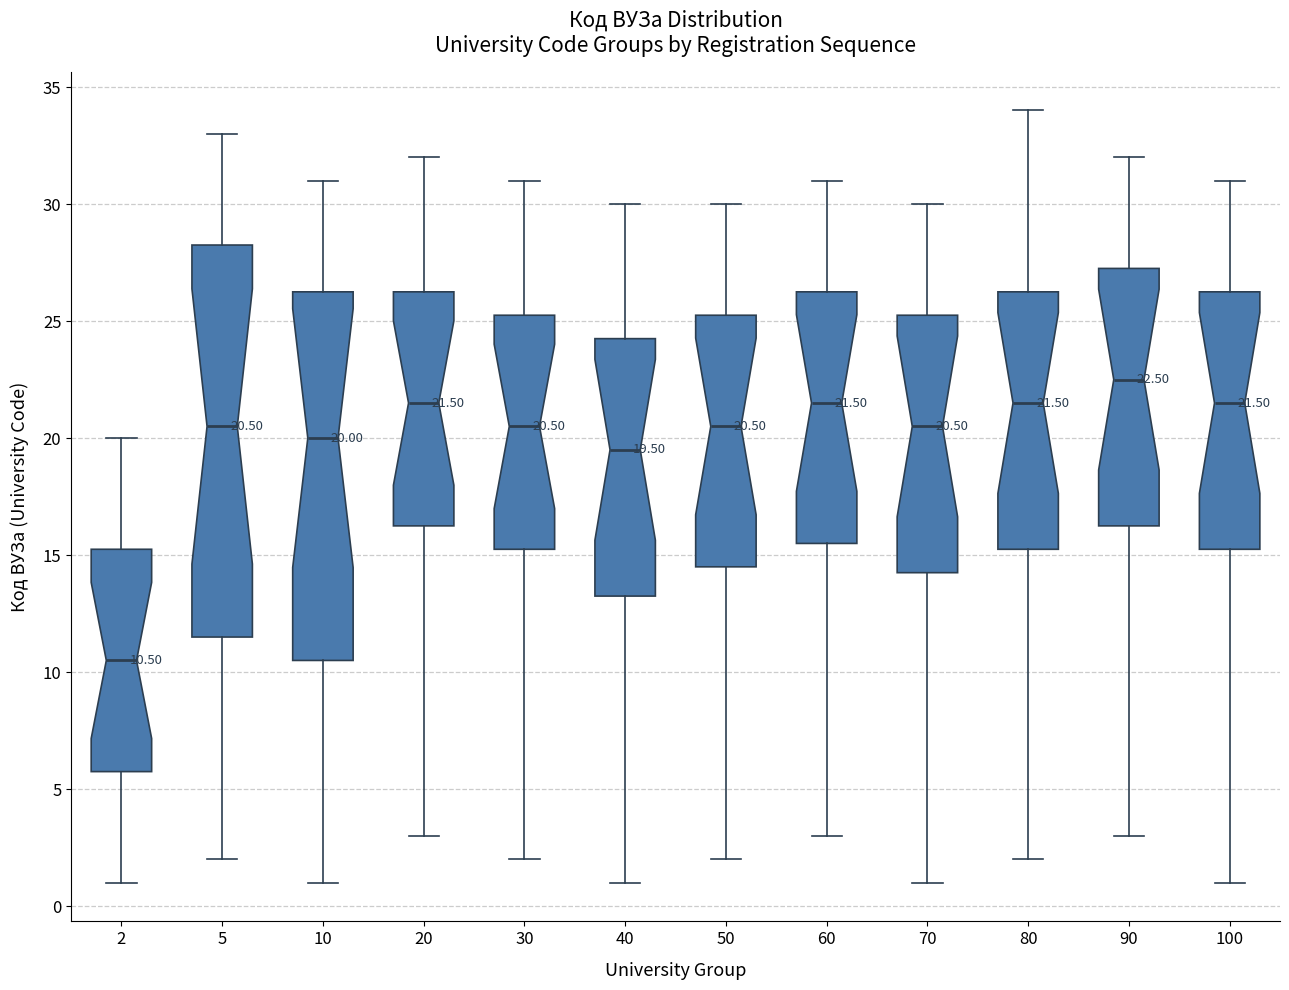

Which box is the tallest, from its lower edge to its upper edge?

5